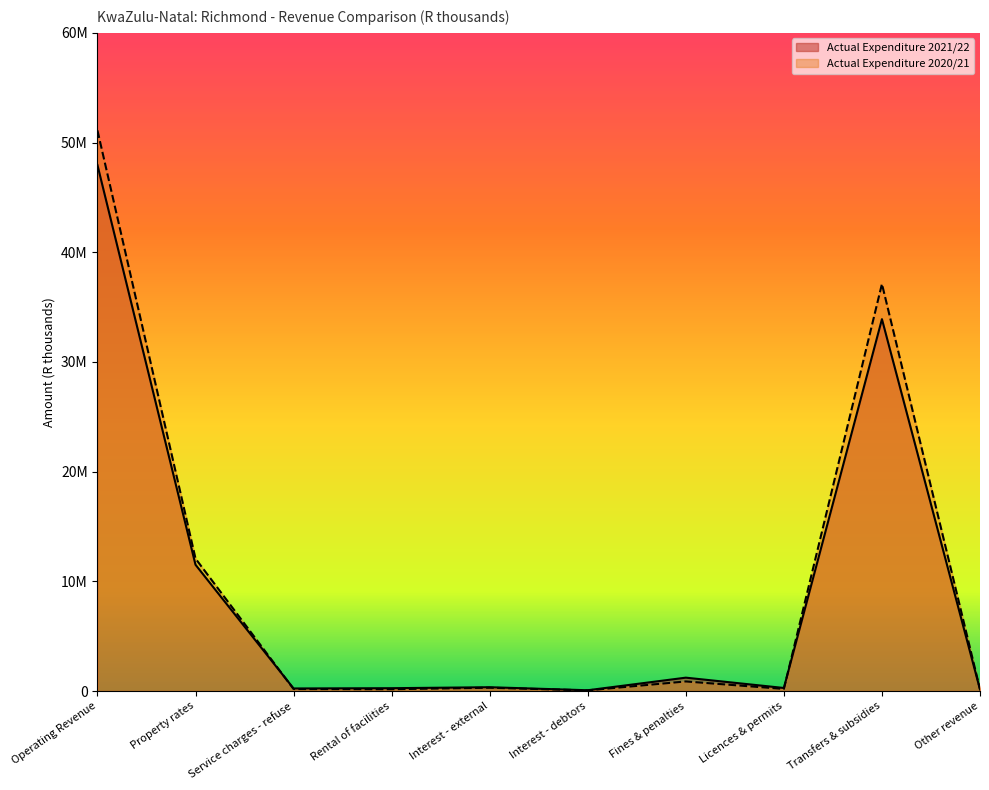

How many intersections are there between Actual Expenditure 2020/21 and Actual Expenditure 2021/22?

2